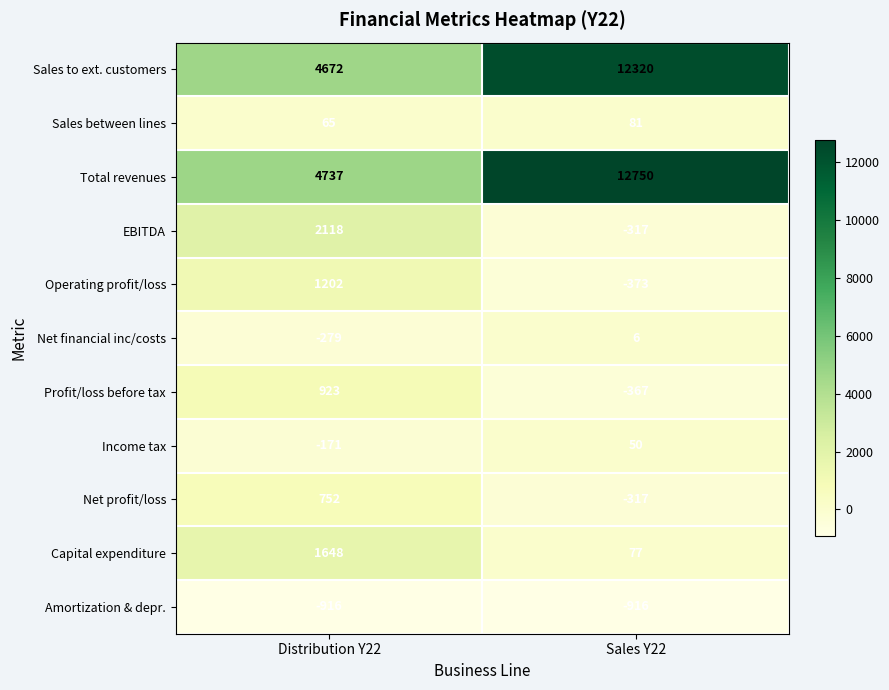

How many data points does each series have?

2